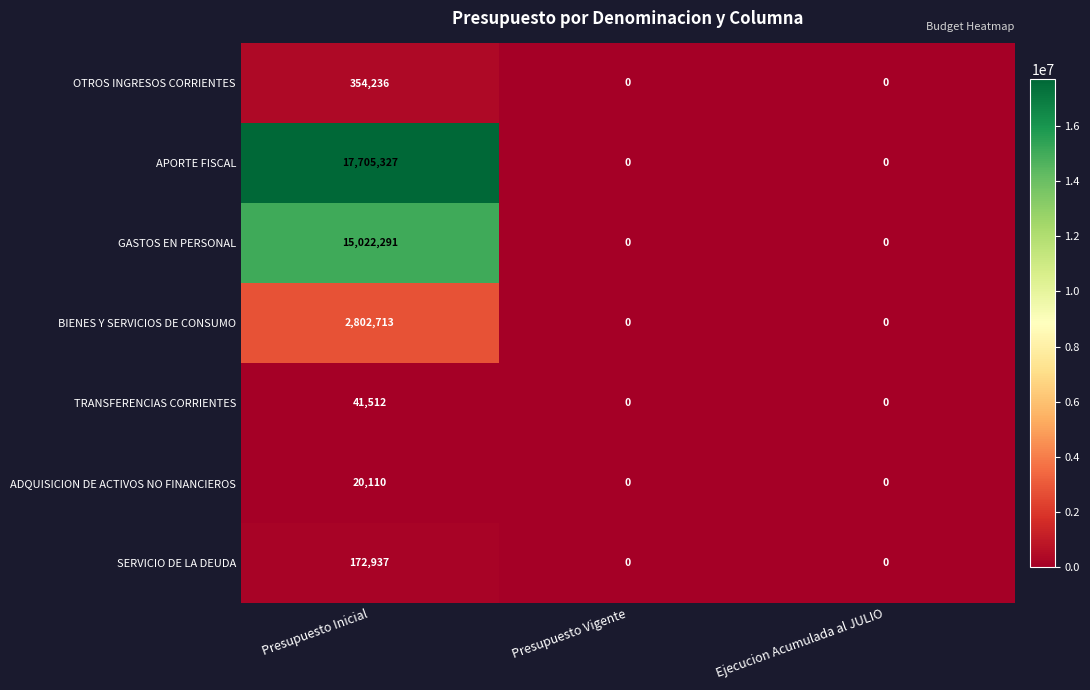

What value does the SERVICIO DE LA DEUDA series have at Presupuesto Inicial, to the nearest 10?

172940